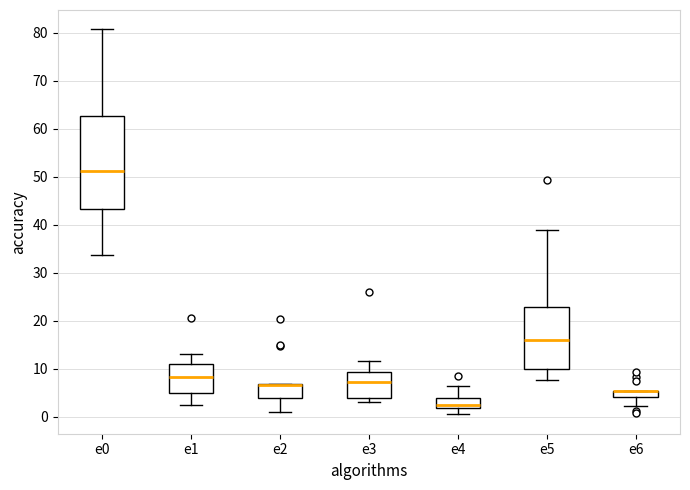

Where does the lower whisker of the box for e6 end on the y-axis? The values are not printed on the chart, so give them approximately, as read against the axis.

2